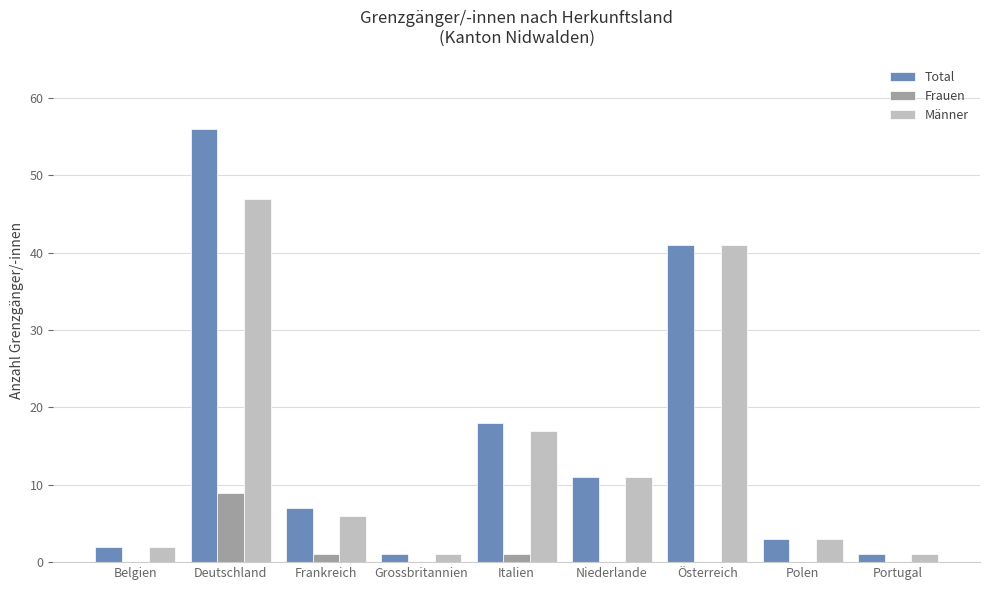

Which category has the highest value across all series?

Deutschland